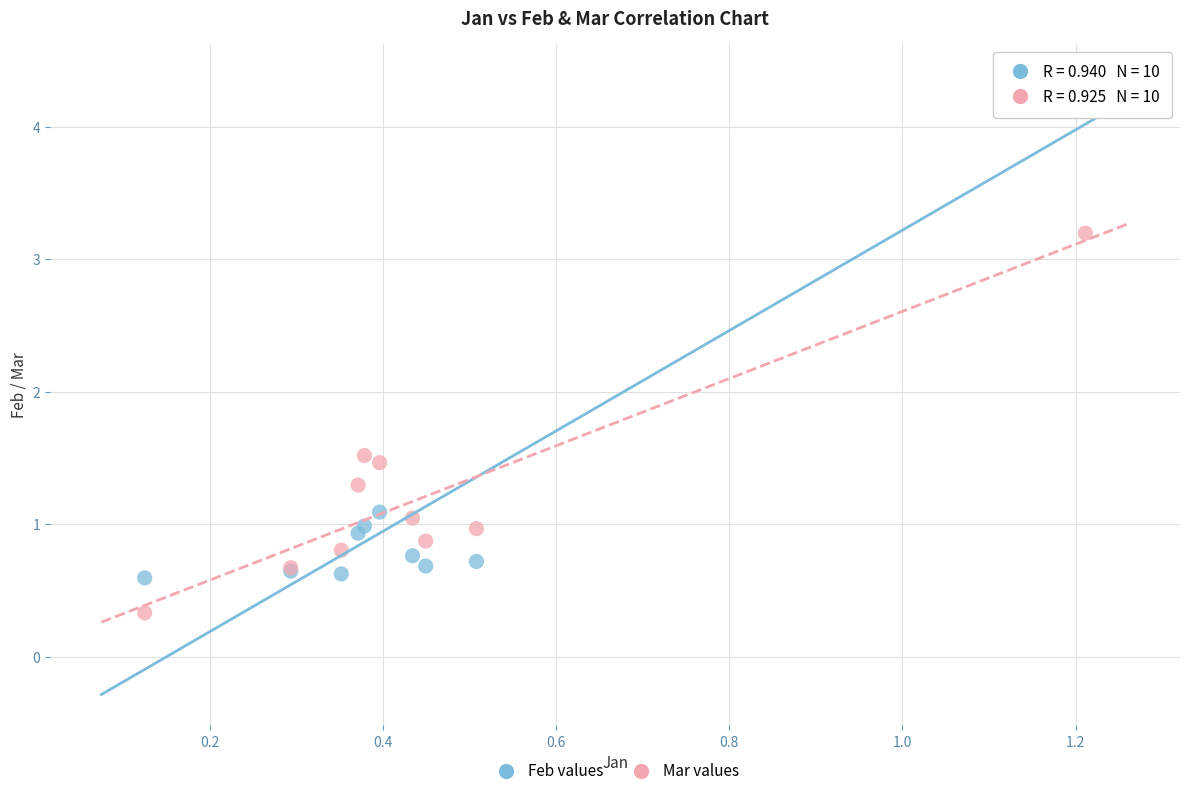

Which series contains the lowest Y value?

Mar values